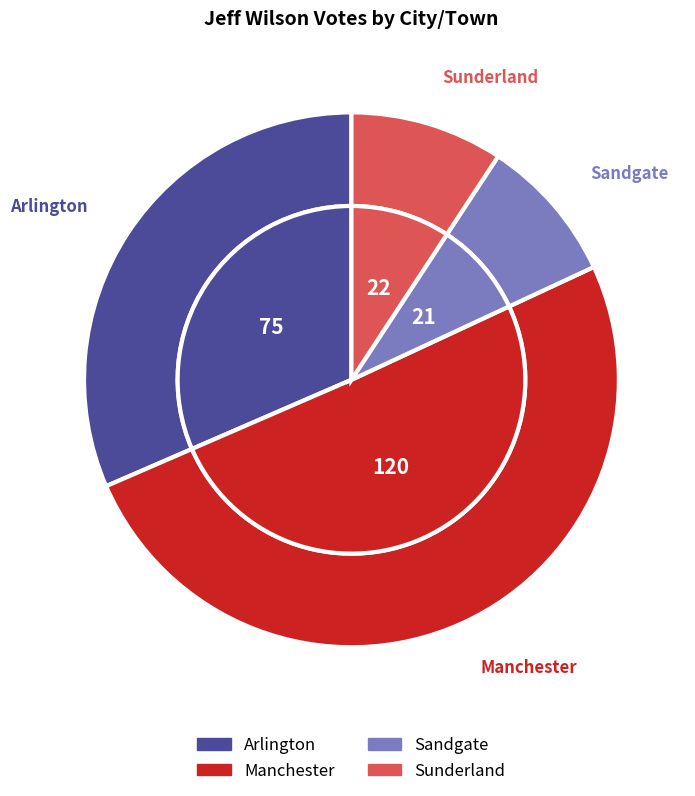

Does Manchester represent more than half of the total?

Yes